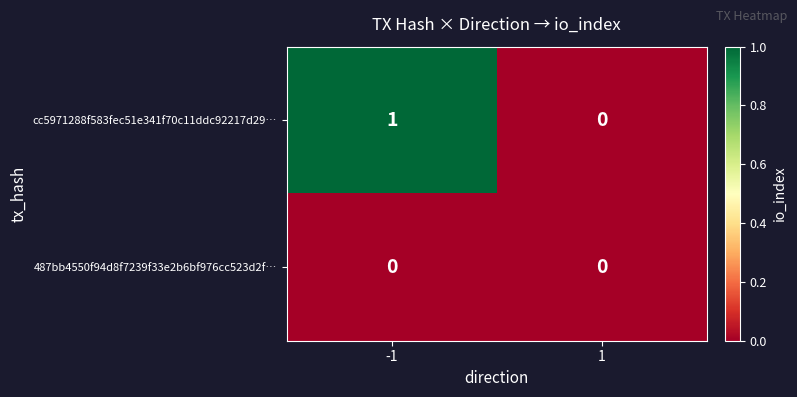

Between -1 and 1, which series saw the biggest shift?

cc5971288f583fec51e341f70c11ddc92217d29…